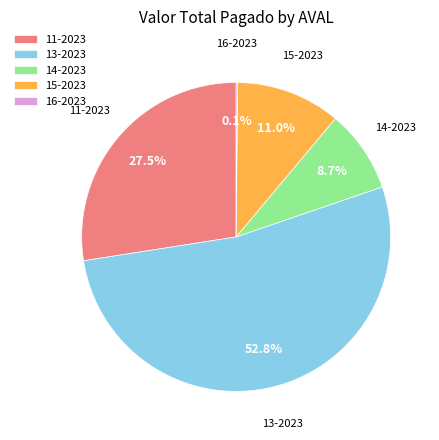

What is the ratio of the value at 15-2023 to the value at 14-2023?

1.3